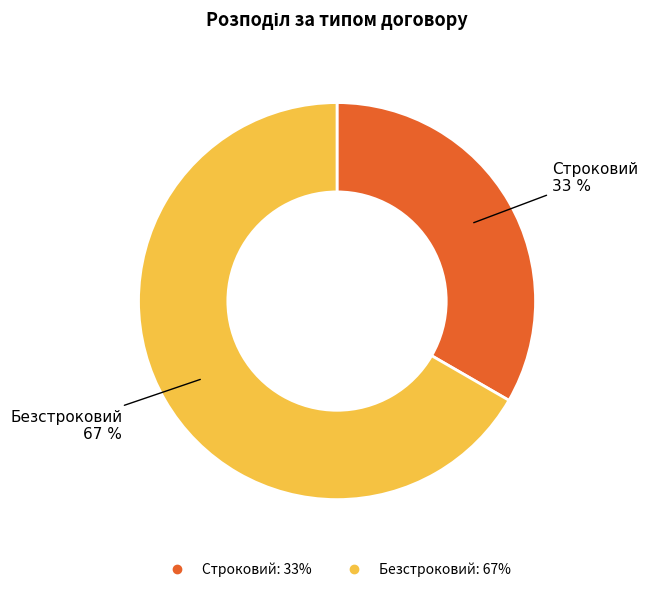

Which has a higher value, Безстроковий or Строковий?

Безстроковий